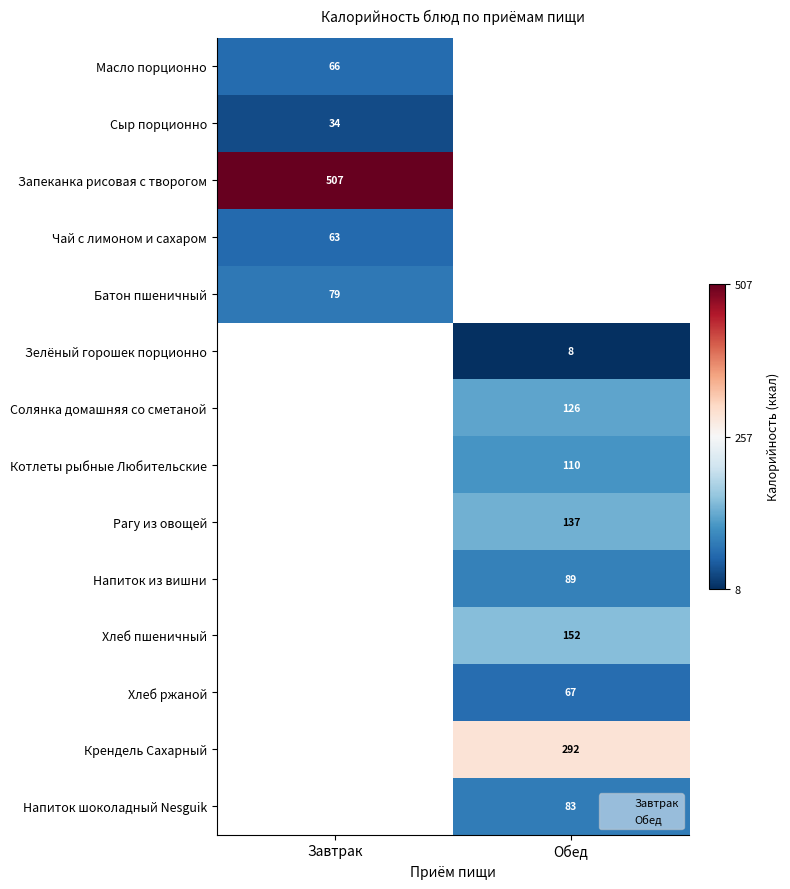

The Хлеб пшеничный series shows 152 at Обед. True or false?

True